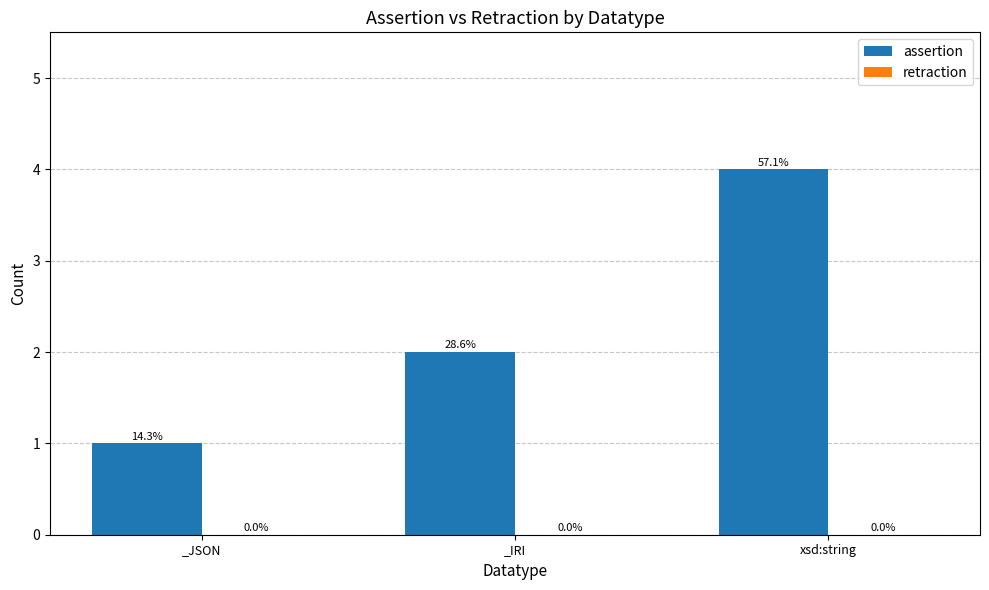

How many bars are there in total?

3